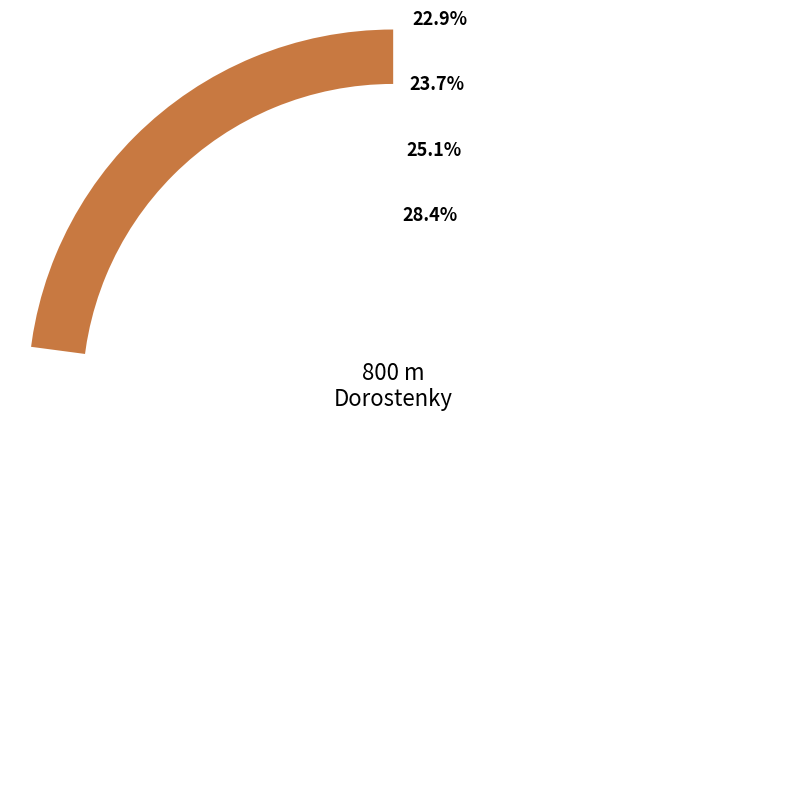

Does any single category account for the majority?

No